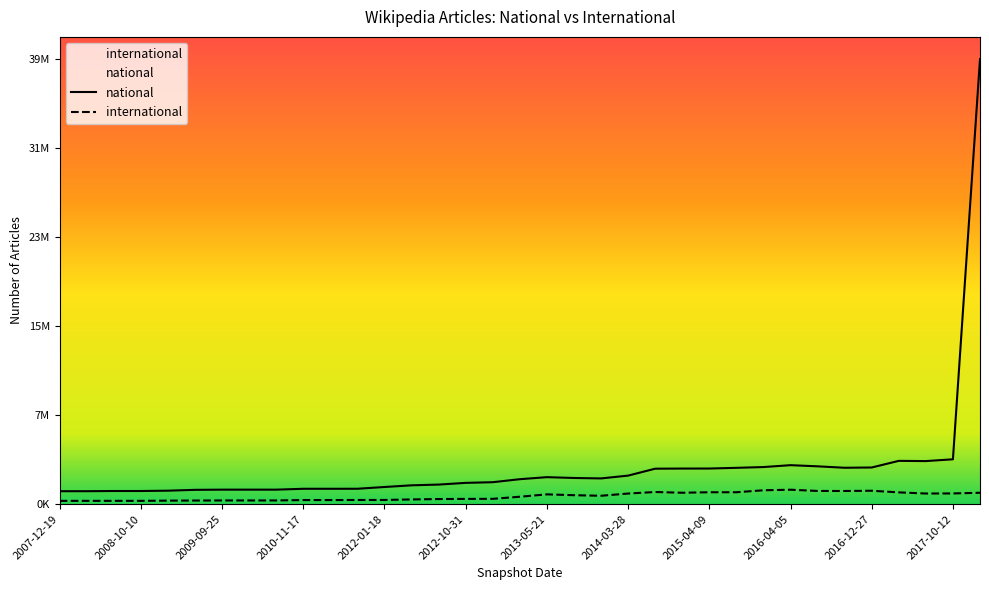

Is it true that international equals 315533 at 2008-12-17?

True